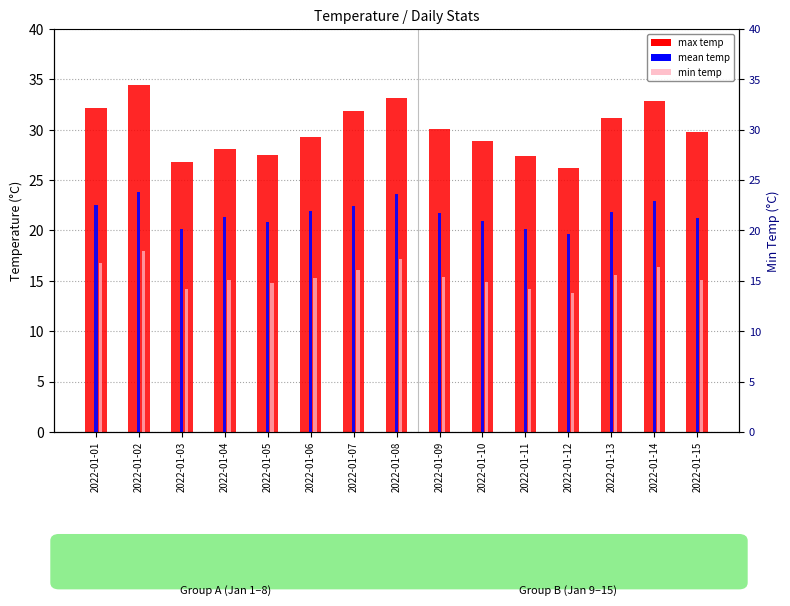

Reading left to right, transcribe all the data shown in this chart.

max temp: 32.2	34.4	26.8	28.1	27.5	29.3	31.9	33.2	30.1	28.9	27.4	26.2	31.2	32.9	29.8
mean temp: 22.5	23.8	20.1	21.3	20.8	21.9	22.4	23.6	21.7	20.9	20.1	19.7	21.8	22.9	21.2
min temp (right axis): 16.8	18.0	14.2	15.1	14.8	15.3	16.1	17.2	15.4	14.9	14.2	13.8	15.6	16.4	15.1